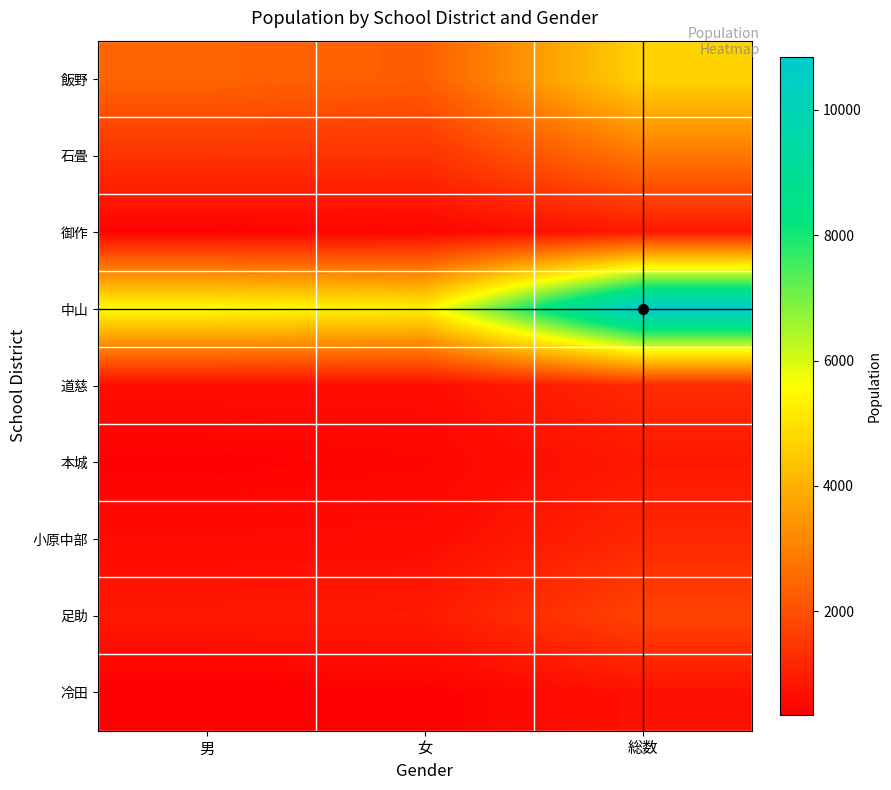

What is the total value across all series at 総数?

24956